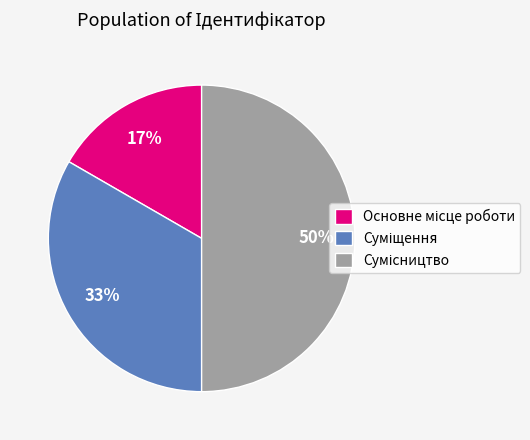

To the nearest percent, what is the average slice percentage?

33%